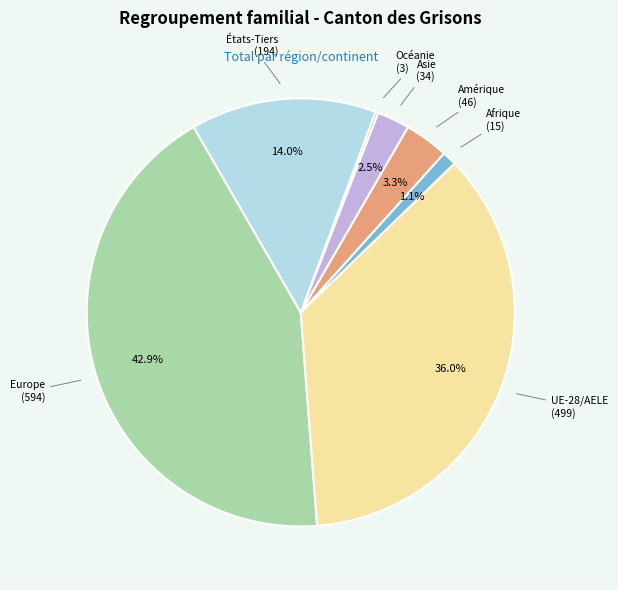

Is there a majority slice in this chart?

No